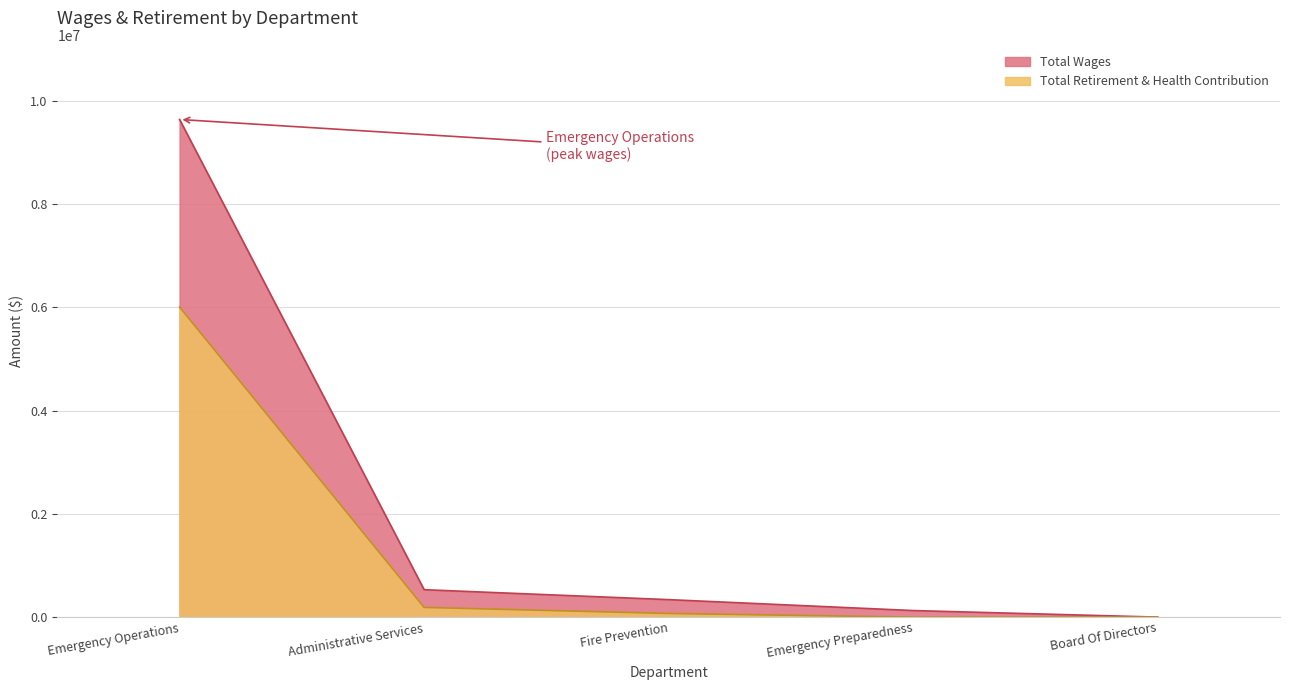

The value of Total Wages at Emergency Preparedness is 126775. True or false?

True